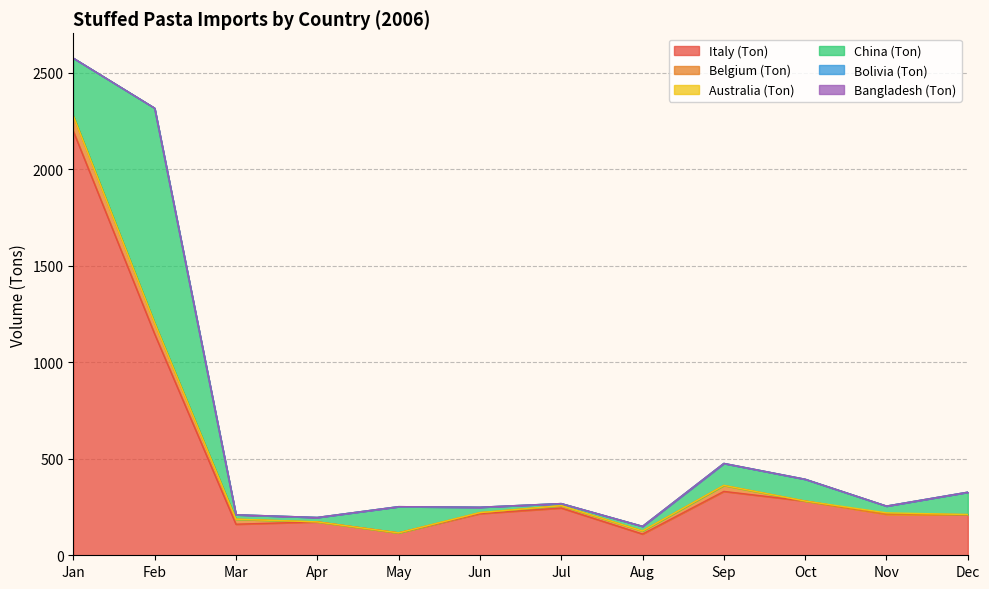

What is the spread (max minus min) of values at Jul?

245